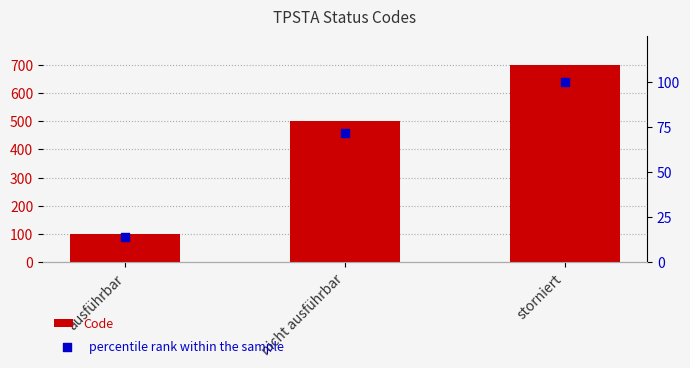

Which series contains the lowest Y value?

percentile rank within the sample